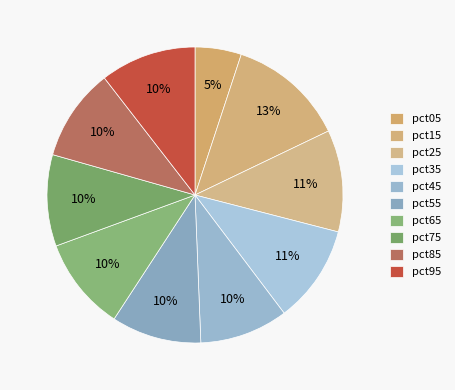

Count the number of slices in the pie.

10